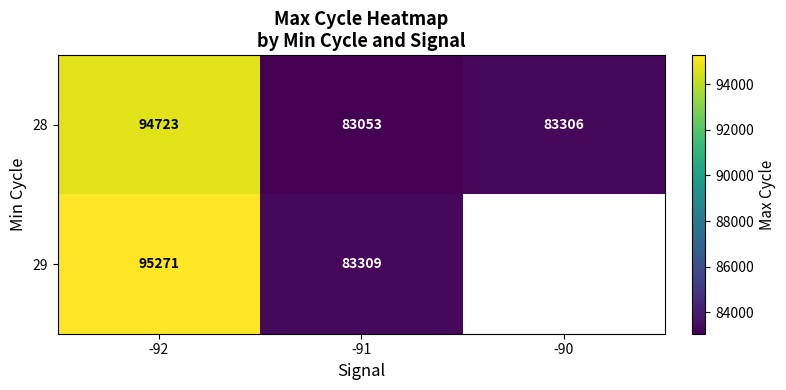

The 28 series shows 83306.0 at -90. True or false?

True